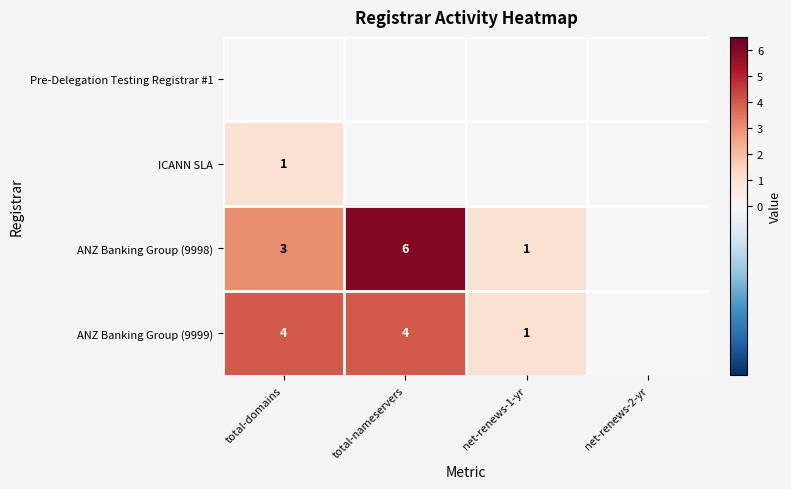

Which series has the largest total across all categories?

ANZ Banking Group (9998)